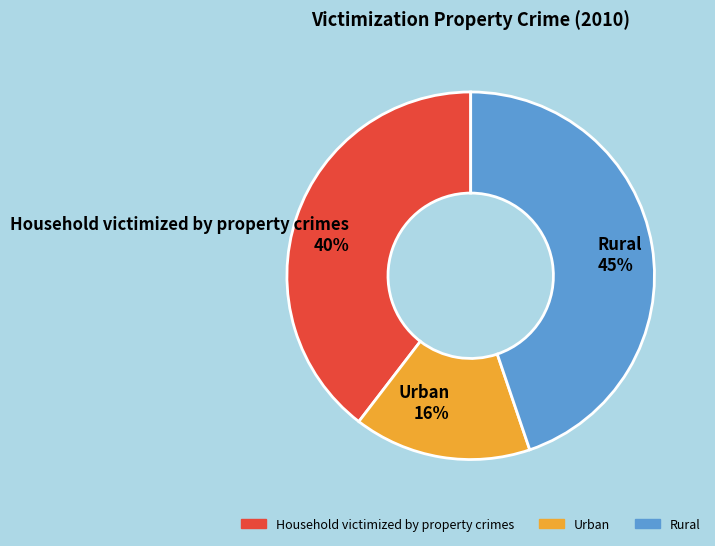

Does any single category account for the majority?

No